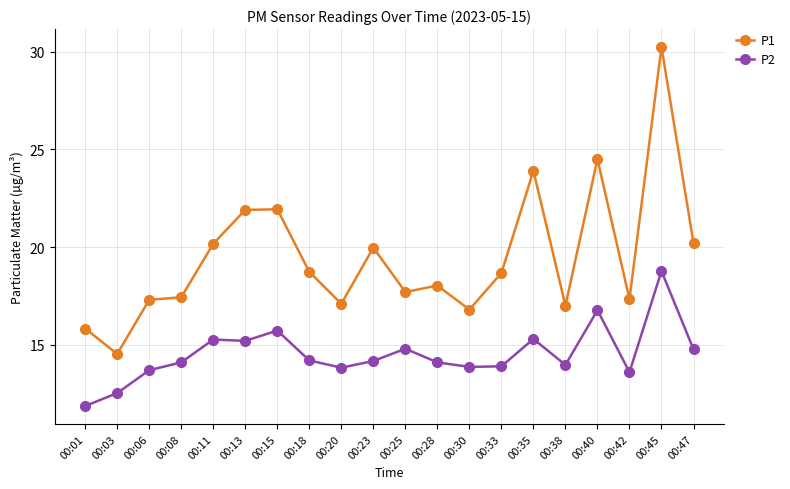

What is the value of the P2 point at the 12th from the left?

14.1